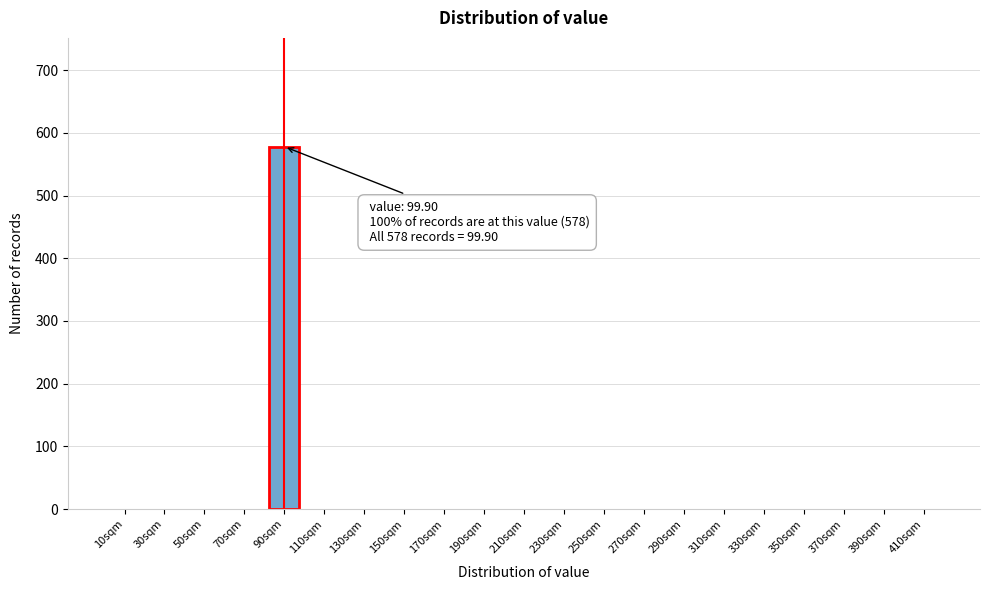

Reading left to right, list all the values displayed in this chart.

10sqm=0	30sqm=0	50sqm=0	70sqm=0	90sqm=578	110sqm=0	130sqm=0	150sqm=0	170sqm=0	190sqm=0	210sqm=0	230sqm=0	250sqm=0	270sqm=0	290sqm=0	310sqm=0	330sqm=0	350sqm=0	370sqm=0	390sqm=0	410sqm=0